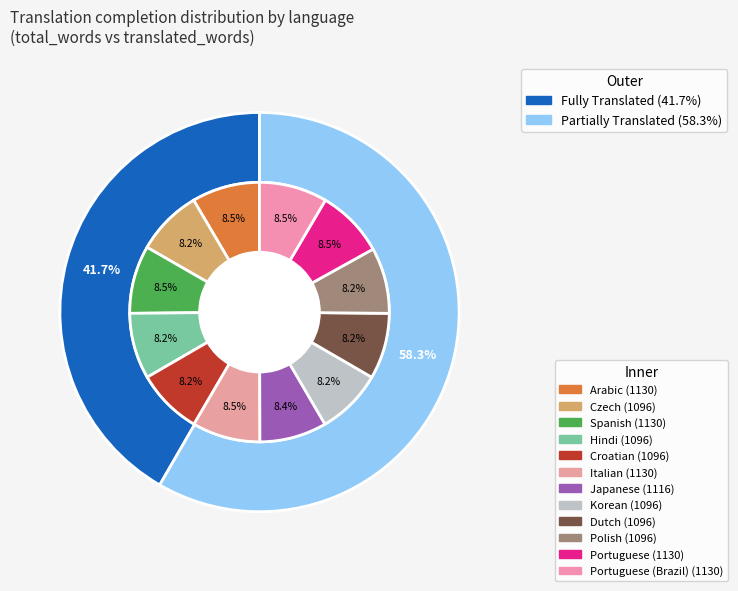

To the nearest percent, what percentage of the pie is Japanese?

8%